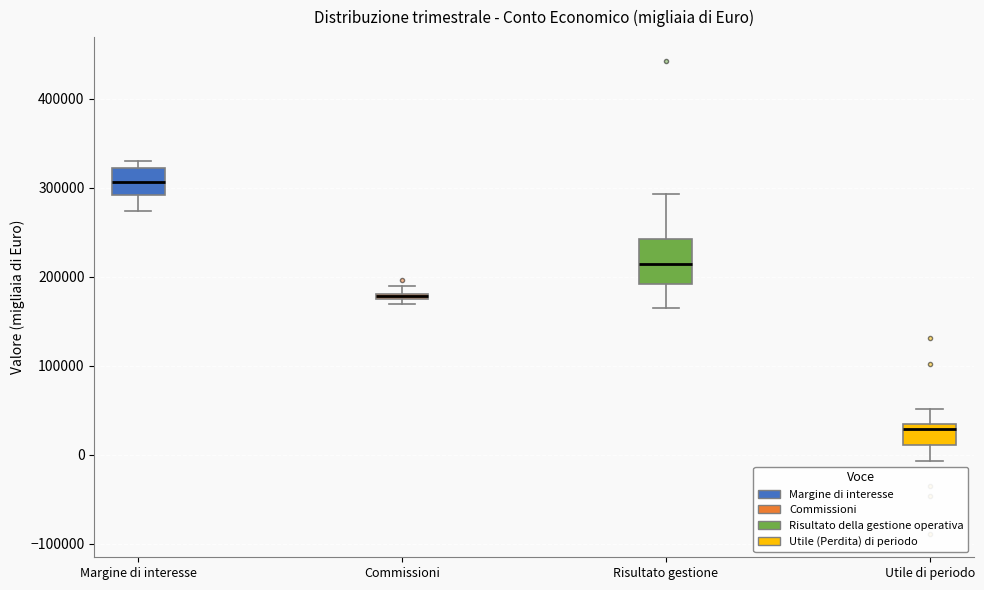

Where is the lower edge of the box for Utile di periodo on the y-axis? The values are not printed on the chart, so give them approximately, as read against the axis.

10000